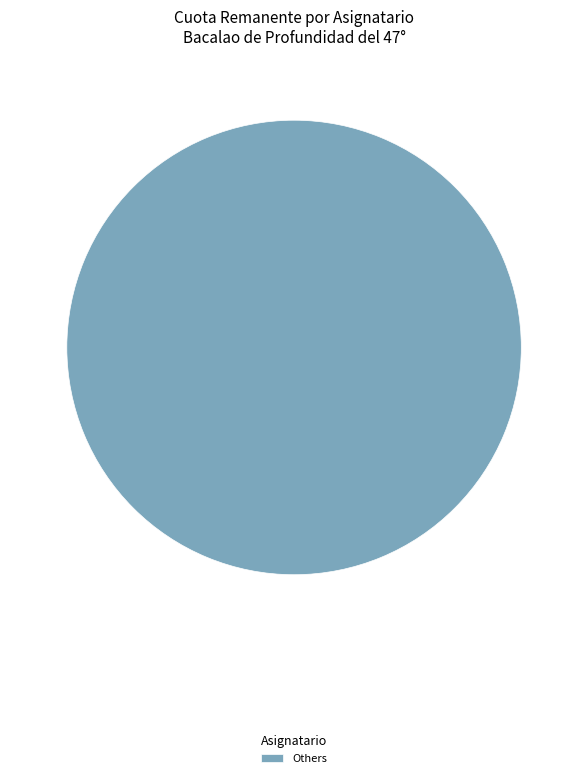

Is it true that Others is 90% of the pie?

False